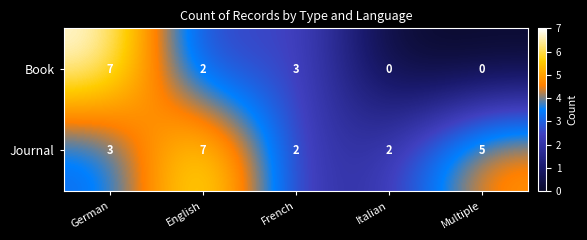

Which series has the largest total across all categories?

Journal